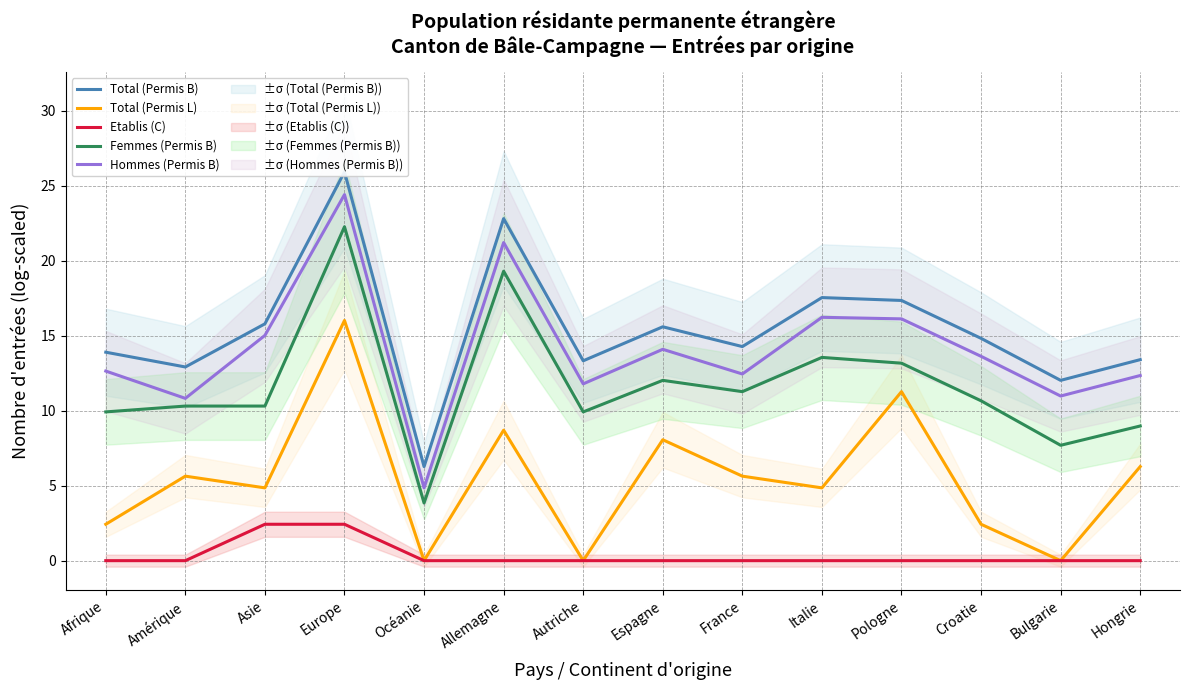

Reading left to right, list all the values displayed in this chart.

Total (Permis B): Afrique=13.9	Amérique=12.9	Asie=15.8	Europe=25.9	Océanie=6.3	Allemagne=22.8	Autriche=13.3	Espagne=15.6	France=14.3	Italie=17.5	Pologne=17.3	Croatie=14.8	Bulgarie=12.0	Hongrie=13.4
Total (Permis L): Afrique=2.4	Amérique=5.6	Asie=4.9	Europe=16.0	Océanie=0.0	Allemagne=8.7	Autriche=0.0	Espagne=8.1	France=5.6	Italie=4.9	Pologne=11.3	Croatie=2.4	Bulgarie=0.0	Hongrie=6.3
Etablis (C): Afrique=0.0	Amérique=0.0	Asie=2.4	Europe=2.4	Océanie=0.0	Allemagne=0.0	Autriche=0.0	Espagne=0.0	France=0.0	Italie=0.0	Pologne=0.0	Croatie=0.0	Bulgarie=0.0	Hongrie=0.0
Femmes (Permis B): Afrique=9.9	Amérique=10.3	Asie=10.3	Europe=22.3	Océanie=3.8	Allemagne=19.3	Autriche=9.9	Espagne=12.0	France=11.3	Italie=13.5	Pologne=13.2	Croatie=10.7	Bulgarie=7.7	Hongrie=9.0
Hommes (Permis B): Afrique=12.6	Amérique=10.8	Asie=15.0	Europe=24.4	Océanie=4.9	Allemagne=21.2	Autriche=11.8	Espagne=14.1	France=12.4	Italie=16.2	Pologne=16.1	Croatie=13.6	Bulgarie=11.0	Hongrie=12.3